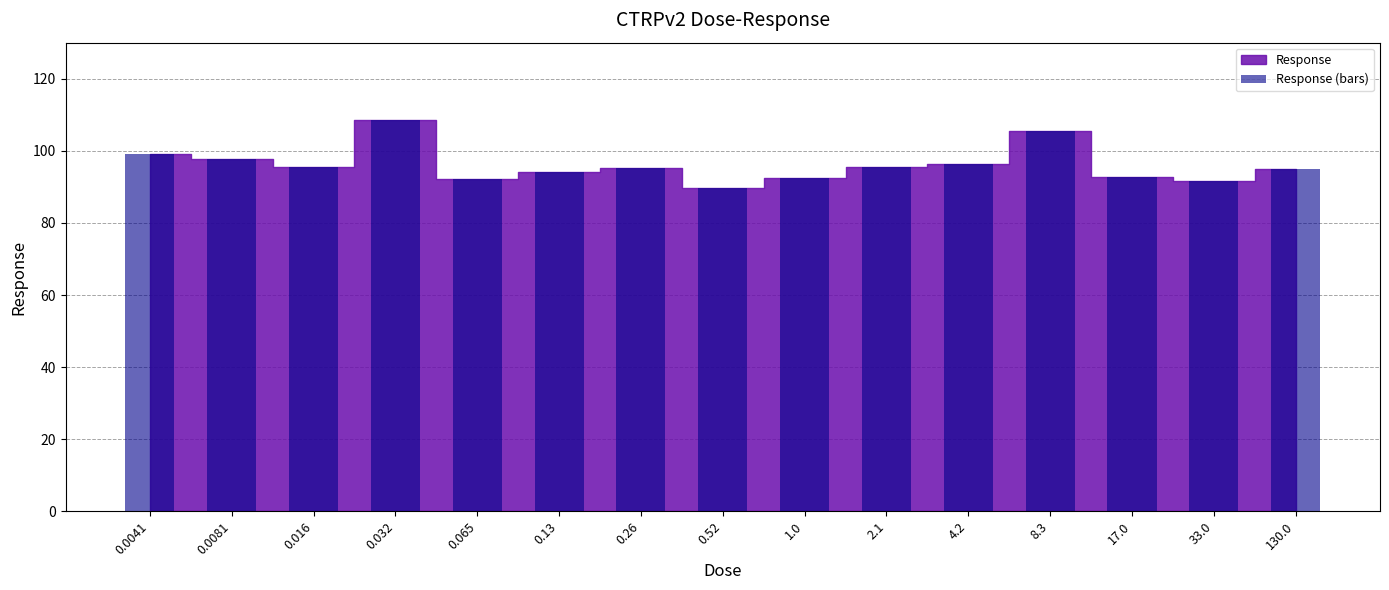

Which has a higher value, 33.0 or 0.26?

0.26